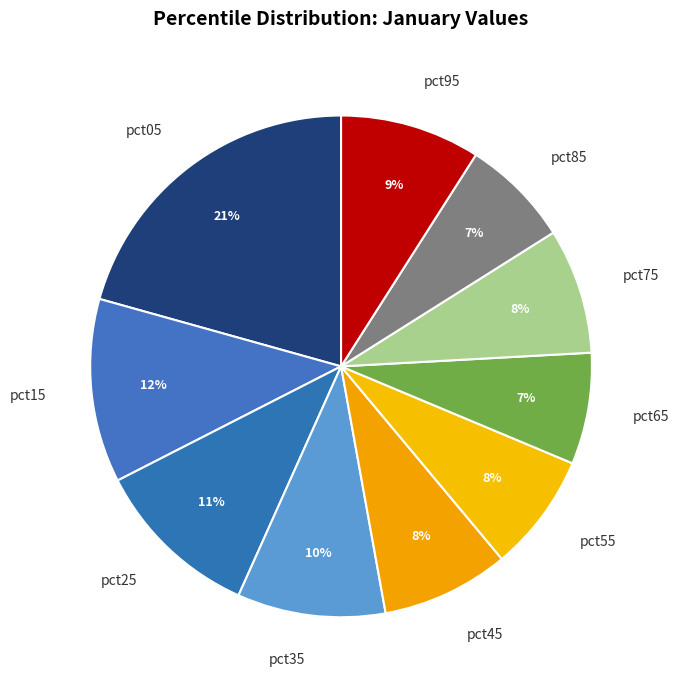

How many slices are in this pie chart?

10